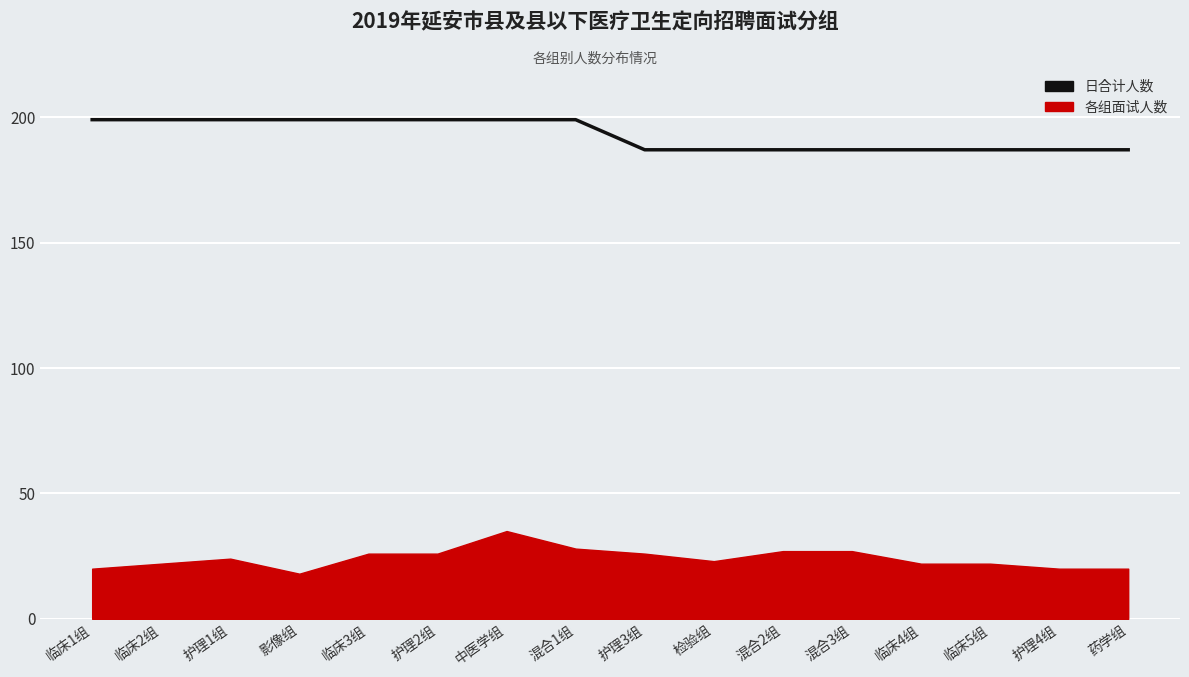

Reading right to left, transcribe all the data shown in this chart.

187	187	187	187	187	187	187	187	199	199	199	199	199	199	199	199